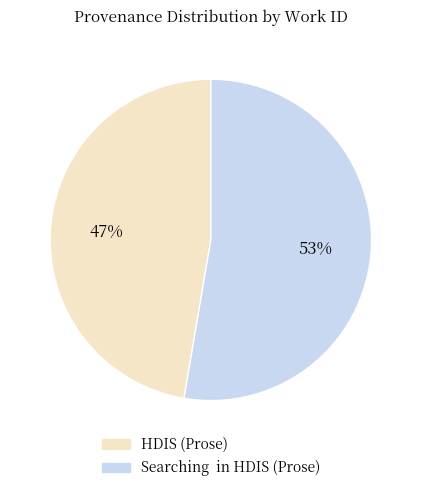

To the nearest percent, what is the combined percentage of HDIS (Prose) and Searching in HDIS (Prose)?

100%